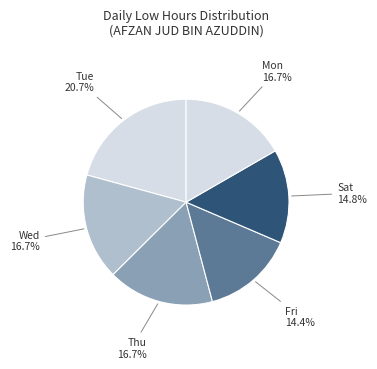

How many segments does this pie chart have?

6